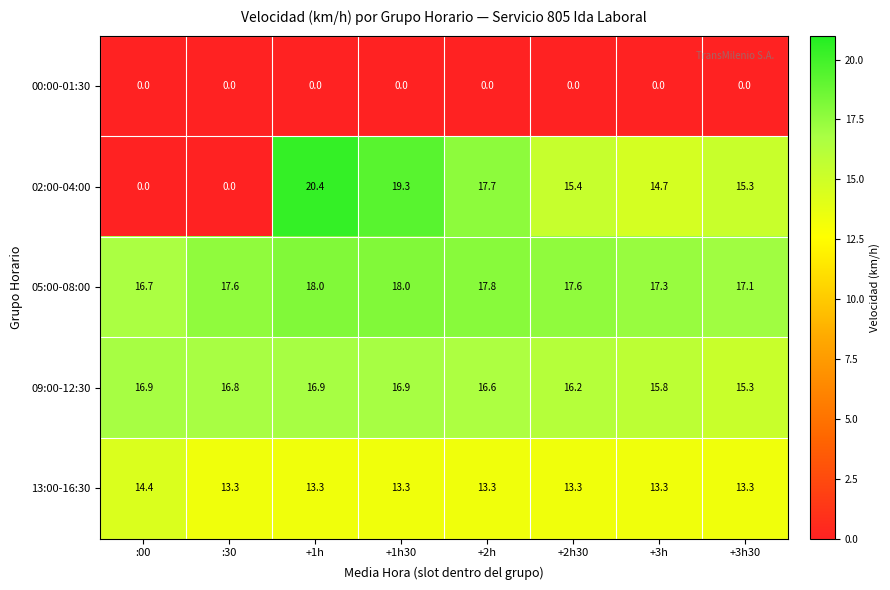

What is the total value across all series at +1h30?

67.5